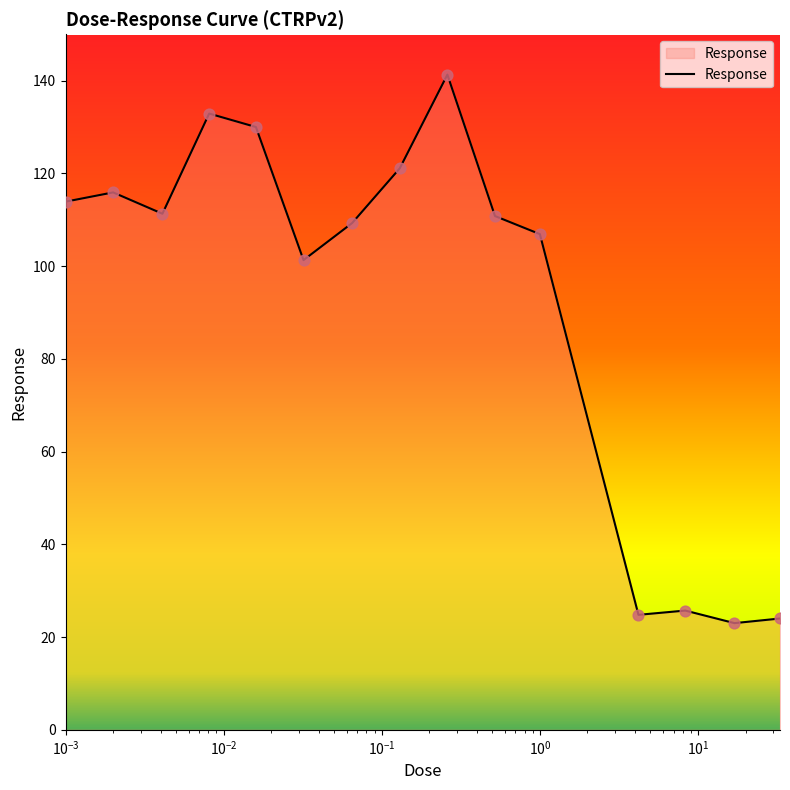

What is the smallest value displayed?

23.0